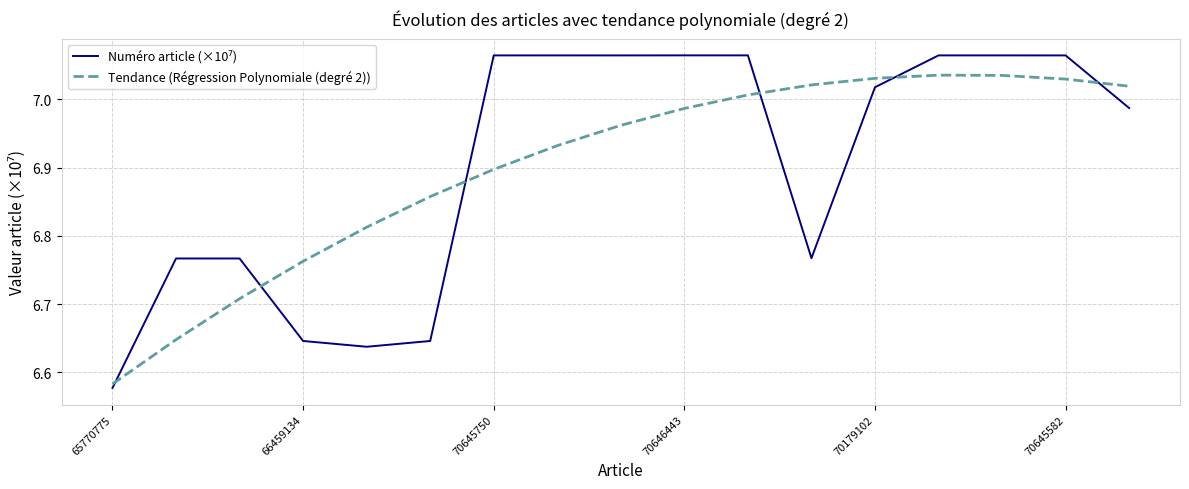

At which label is Tendance (Régression Polynomiale (degré 2)) closest to 6?

65770775